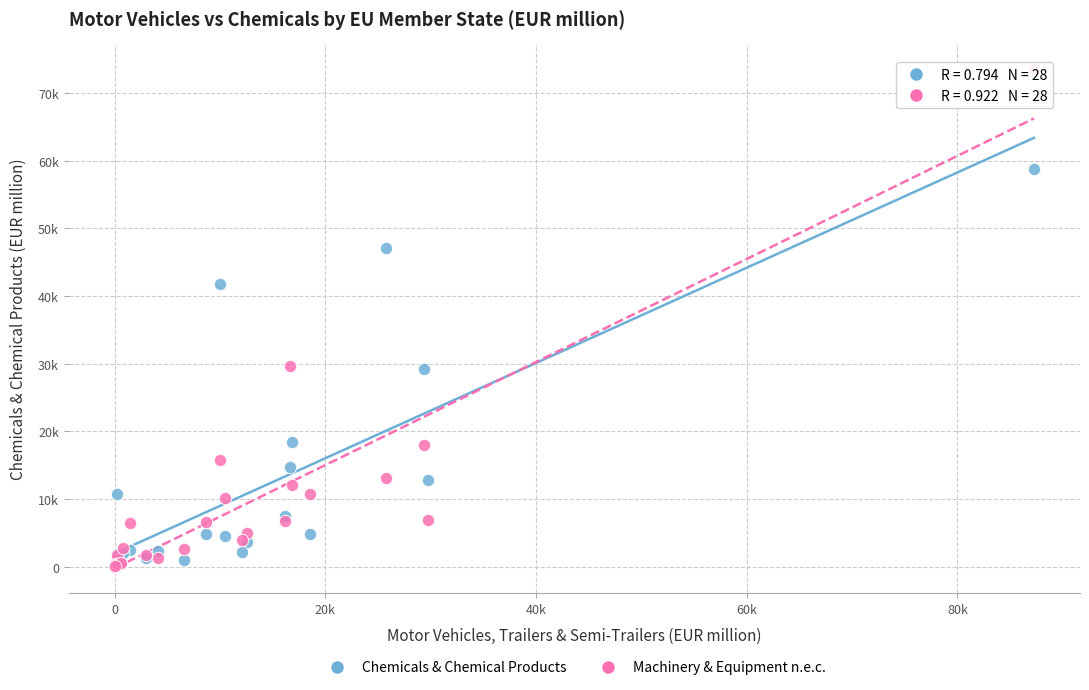

What are all the series names shown in the legend?

Chemicals & Chemical Products, Machinery & Equipment n.e.c.